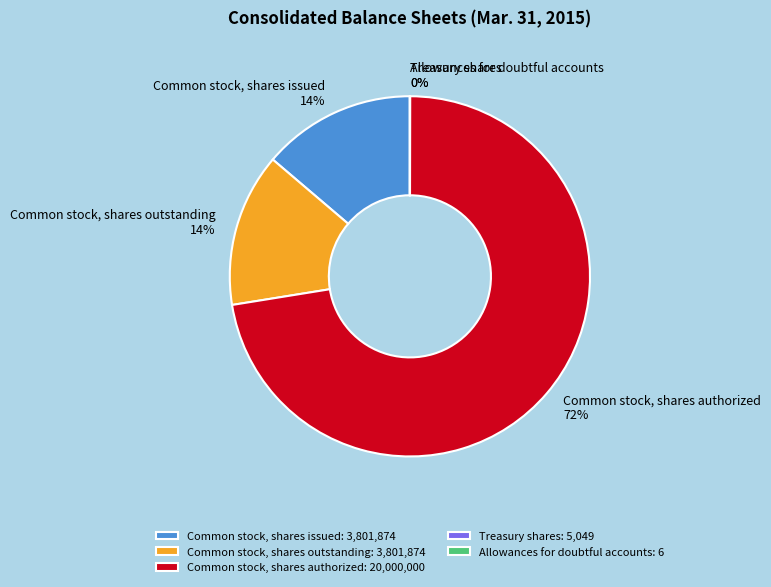

The Common stock, shares outstanding slice represents 1% of the pie. True or false?

False